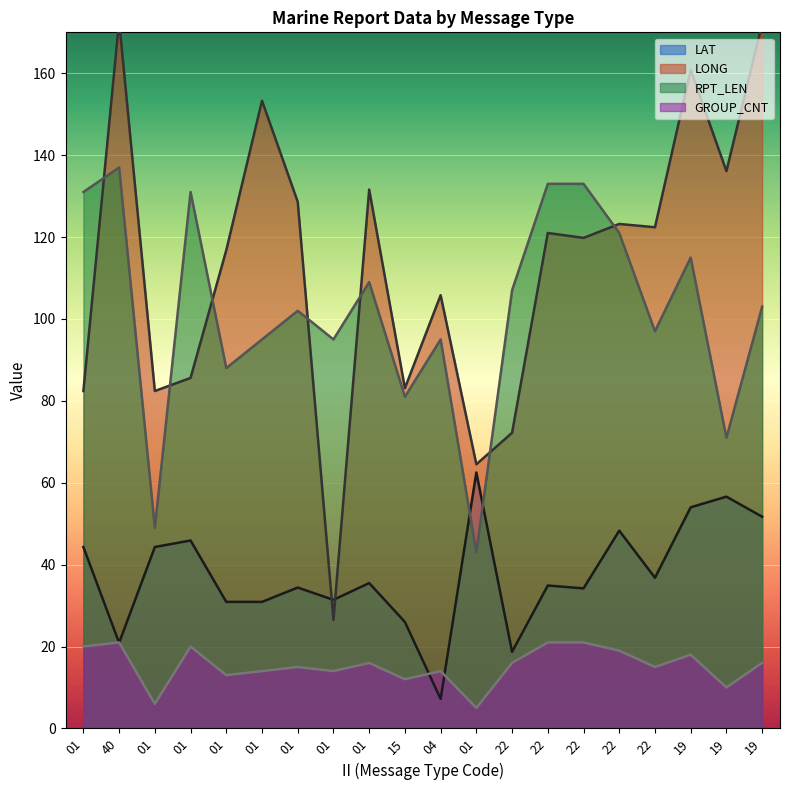

Reading left to right, list all the values displayed in this chart.

LAT: 01=44.3	40=20.9	01=44.3	01=45.9	01=30.9	01=30.9	01=34.4	01=31.4	01=35.5	15=26.0	04=7.2	01=62.5	22=18.7	22=34.9	22=34.2	22=48.3	22=36.8	19=54.0	19=56.6	19=51.7
LONG: 01=82.4	40=172.8	01=82.4	01=85.6	01=116.8	01=153.3	01=128.6	01=26.5	01=131.6	15=83.1	04=105.8	01=64.5	22=72.2	22=121.0	22=119.8	22=123.2	22=122.4	19=160.8	19=136.1	19=172.1
RPT_LEN: 01=131.0	40=137.0	01=49.0	01=131.0	01=88.0	01=95.0	01=102.0	01=95.0	01=109.0	15=81.0	04=95.0	01=43.0	22=107.0	22=133.0	22=133.0	22=121.0	22=97.0	19=115.0	19=71.0	19=103.0
GROUP_CNT: 01=20.0	40=21.0	01=6.0	01=20.0	01=13.0	01=14.0	01=15.0	01=14.0	01=16.0	15=12.0	04=14.0	01=5.0	22=16.0	22=21.0	22=21.0	22=19.0	22=15.0	19=18.0	19=10.0	19=16.0